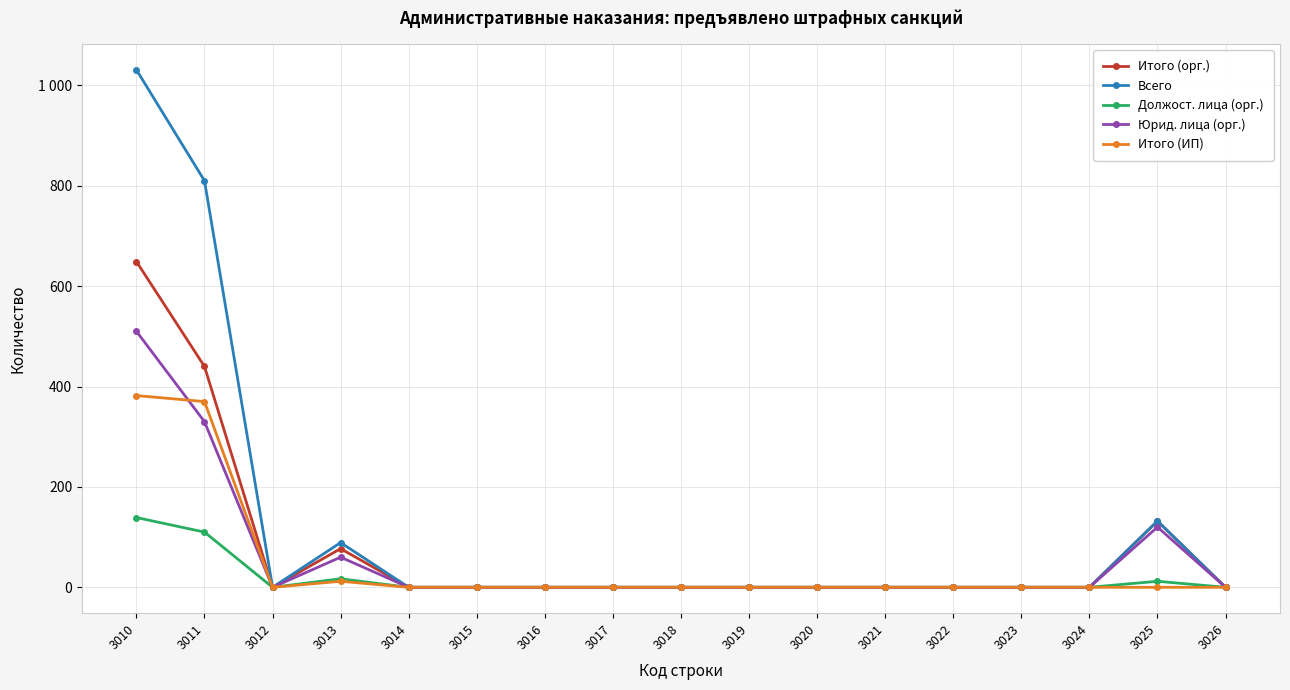

Does the chart have visible grid lines?

Yes